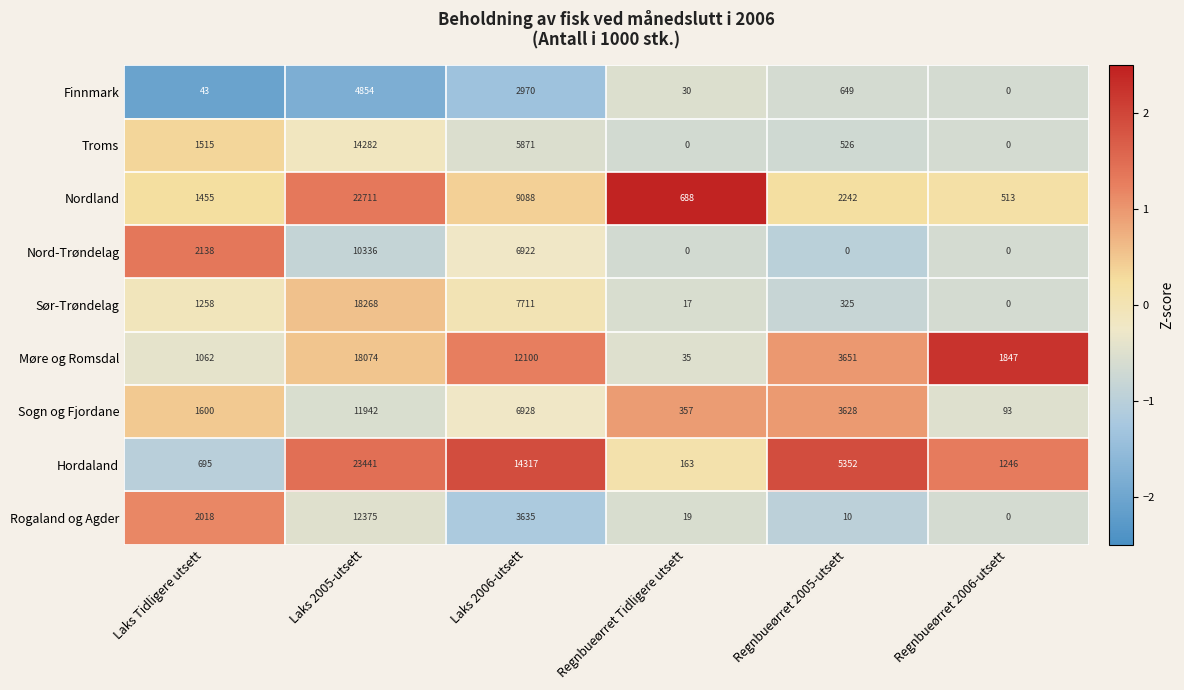

Which category has the highest value across all series?

Laks 2005-utsett